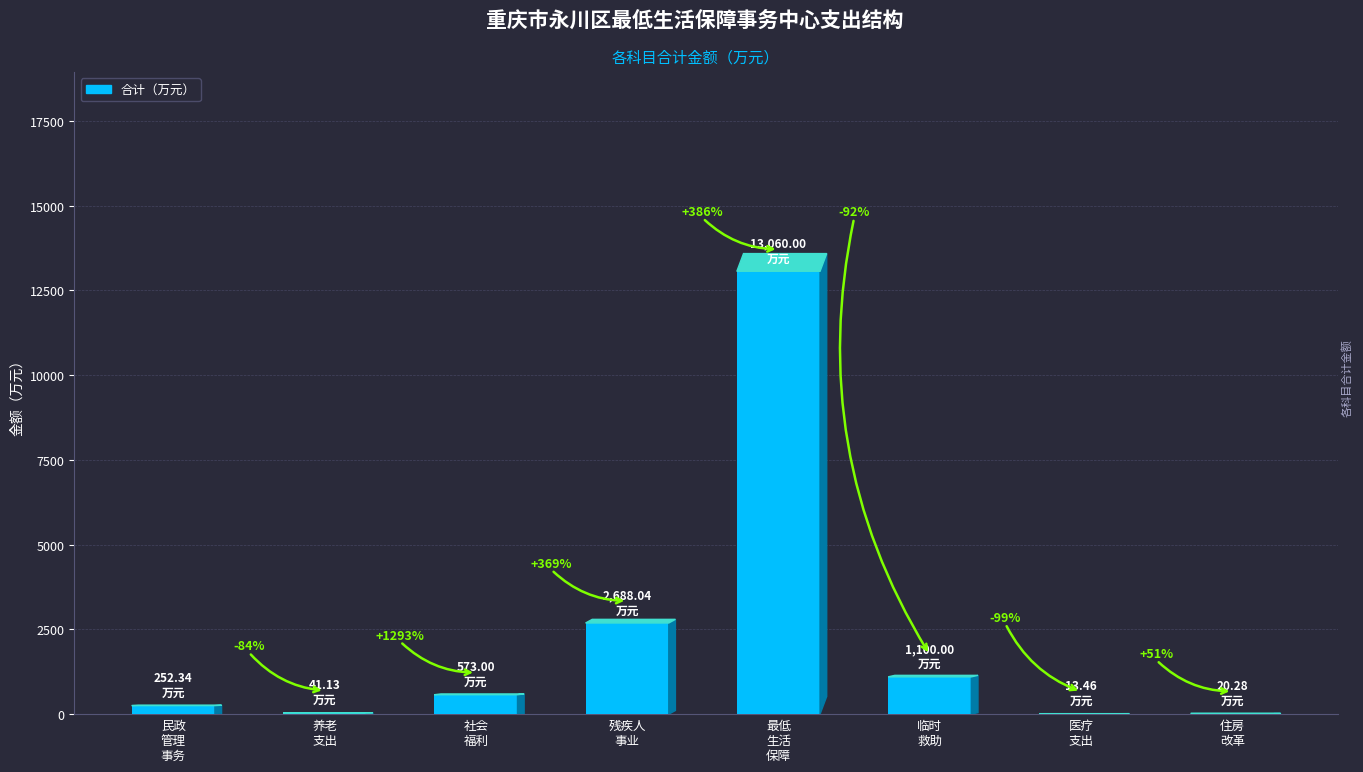

What position from the left is 临时
救助?

6